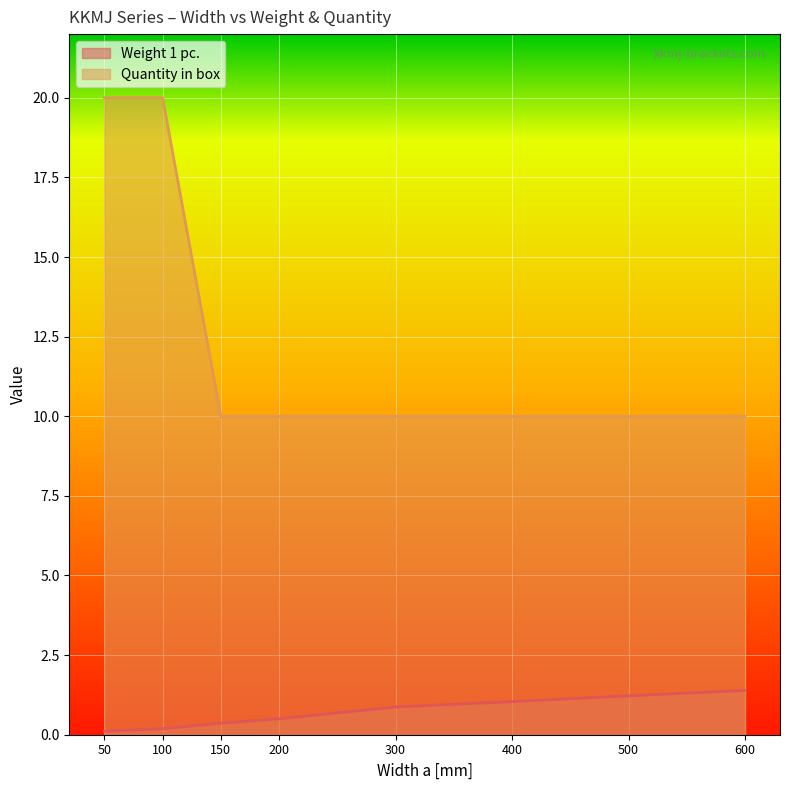

At how many categories does at least one series exceed 8?

8